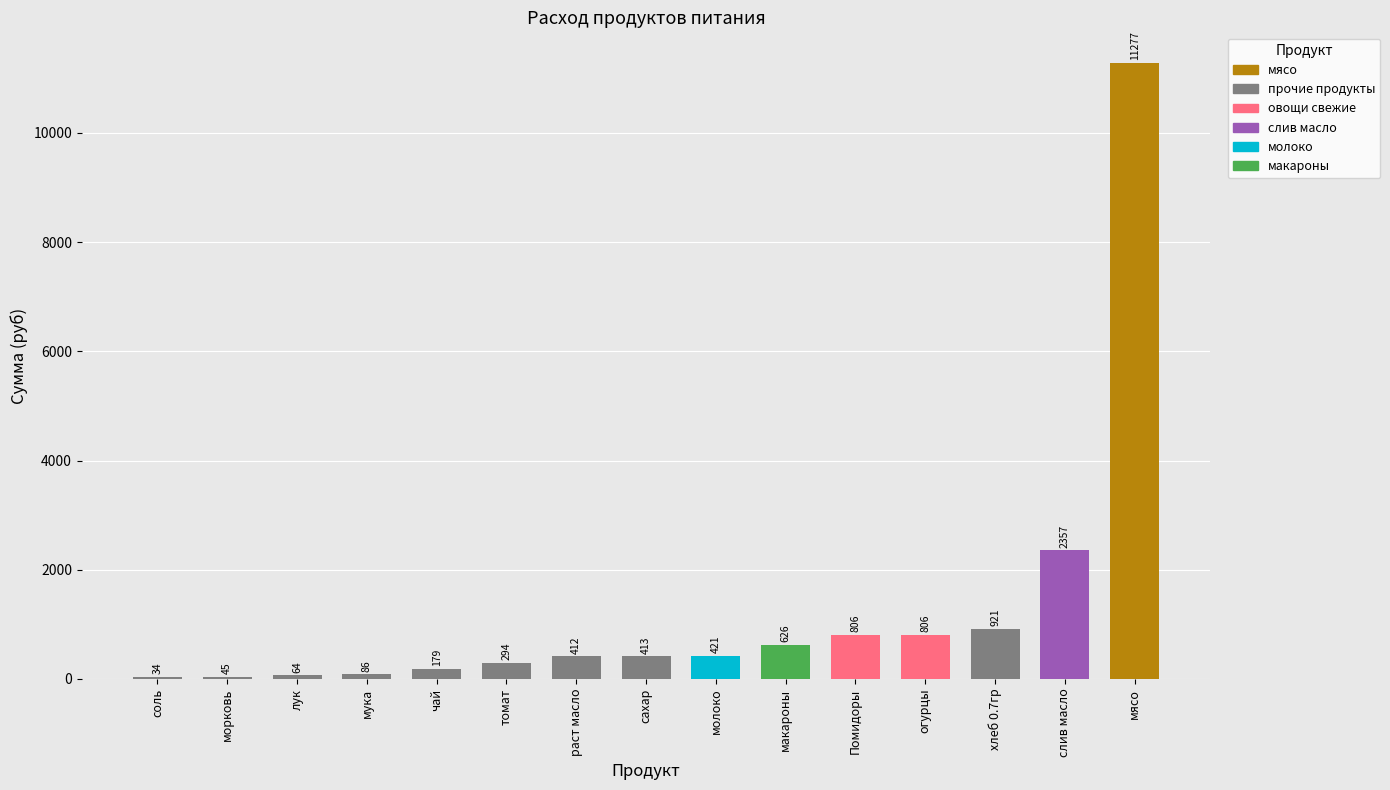

Approximately how many times larger is the value at мука compared to лук?

1.3